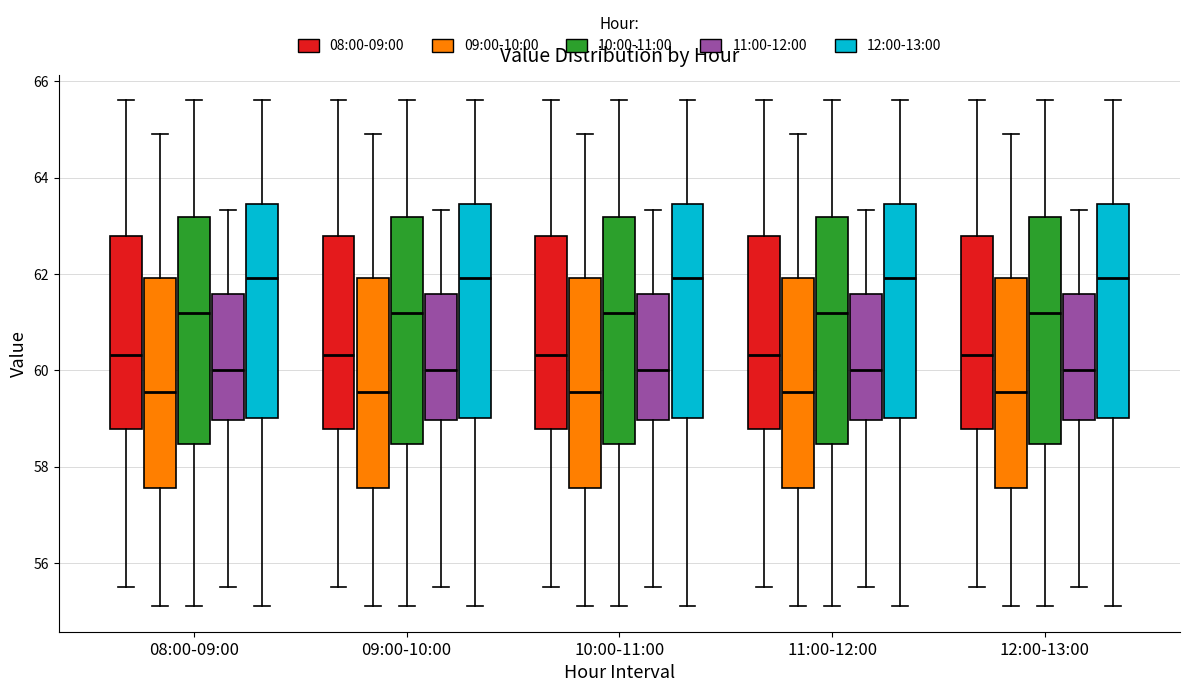

Reading left to right, transcribe this box plot: for each box, give where its median line is, the range the box spans, and where its two whiskers end, as read against the y-axis. The values are not printed on the chart, so give them approximately, as read against the axis.

08:00-09:00 (08:00-09:00): median 60.4, box 58.8 to 62.8, whiskers 55.6 to 65.6
08:00-09:00 (09:00-10:00): median 59.6, box 57.6 to 62.0, whiskers 55.2 to 65.0
08:00-09:00 (10:00-11:00): median 61.2, box 58.4 to 63.2, whiskers 55.2 to 65.6
08:00-09:00 (11:00-12:00): median 60.0, box 59.0 to 61.6, whiskers 55.6 to 63.4
08:00-09:00 (12:00-13:00): median 62.0, box 59.0 to 63.4, whiskers 55.2 to 65.6
09:00-10:00 (08:00-09:00): median 60.4, box 58.8 to 62.8, whiskers 55.6 to 65.6
09:00-10:00 (09:00-10:00): median 59.6, box 57.6 to 62.0, whiskers 55.2 to 65.0
09:00-10:00 (10:00-11:00): median 61.2, box 58.4 to 63.2, whiskers 55.2 to 65.6
09:00-10:00 (11:00-12:00): median 60.0, box 59.0 to 61.6, whiskers 55.6 to 63.4
09:00-10:00 (12:00-13:00): median 62.0, box 59.0 to 63.4, whiskers 55.2 to 65.6
10:00-11:00 (08:00-09:00): median 60.4, box 58.8 to 62.8, whiskers 55.6 to 65.6
10:00-11:00 (09:00-10:00): median 59.6, box 57.6 to 62.0, whiskers 55.2 to 65.0
10:00-11:00 (10:00-11:00): median 61.2, box 58.4 to 63.2, whiskers 55.2 to 65.6
10:00-11:00 (11:00-12:00): median 60.0, box 59.0 to 61.6, whiskers 55.6 to 63.4
10:00-11:00 (12:00-13:00): median 62.0, box 59.0 to 63.4, whiskers 55.2 to 65.6
11:00-12:00 (08:00-09:00): median 60.4, box 58.8 to 62.8, whiskers 55.6 to 65.6
11:00-12:00 (09:00-10:00): median 59.6, box 57.6 to 62.0, whiskers 55.2 to 65.0
11:00-12:00 (10:00-11:00): median 61.2, box 58.4 to 63.2, whiskers 55.2 to 65.6
11:00-12:00 (11:00-12:00): median 60.0, box 59.0 to 61.6, whiskers 55.6 to 63.4
11:00-12:00 (12:00-13:00): median 62.0, box 59.0 to 63.4, whiskers 55.2 to 65.6
12:00-13:00 (08:00-09:00): median 60.4, box 58.8 to 62.8, whiskers 55.6 to 65.6
12:00-13:00 (09:00-10:00): median 59.6, box 57.6 to 62.0, whiskers 55.2 to 65.0
12:00-13:00 (10:00-11:00): median 61.2, box 58.4 to 63.2, whiskers 55.2 to 65.6
12:00-13:00 (11:00-12:00): median 60.0, box 59.0 to 61.6, whiskers 55.6 to 63.4
12:00-13:00 (12:00-13:00): median 62.0, box 59.0 to 63.4, whiskers 55.2 to 65.6